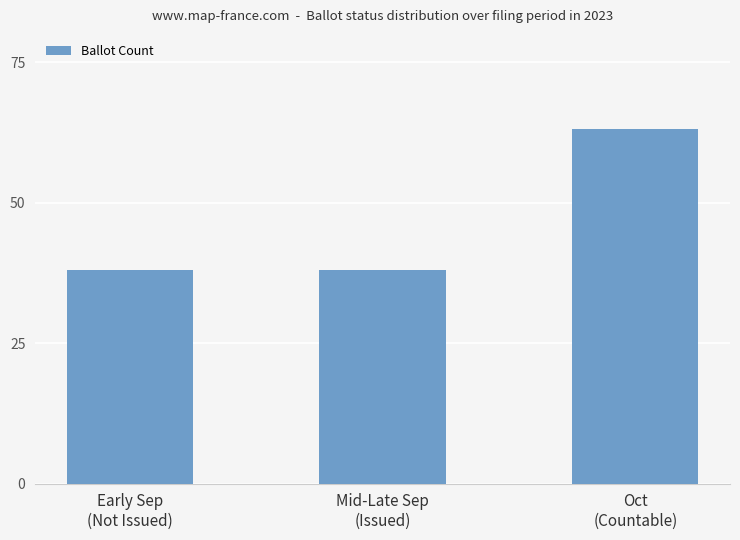

Reading right to left, what are all the values shown in this chart?

Oct
(Countable)=63	Mid-Late Sep
(Issued)=38	Early Sep
(Not Issued)=38